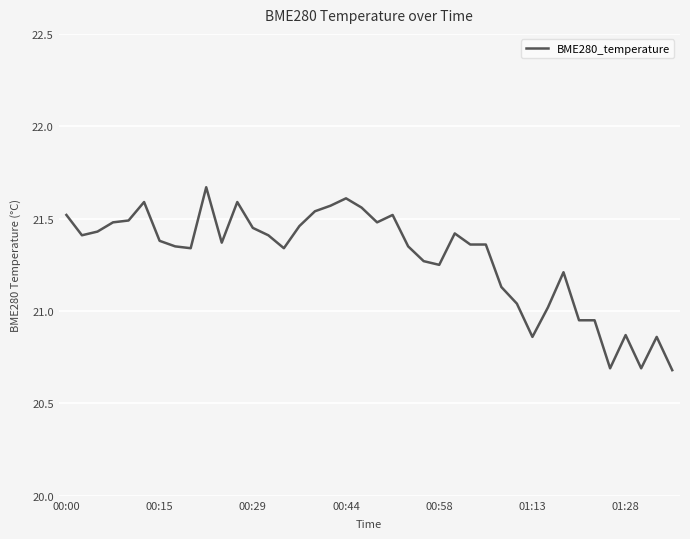

What is the smallest value displayed?

20.7